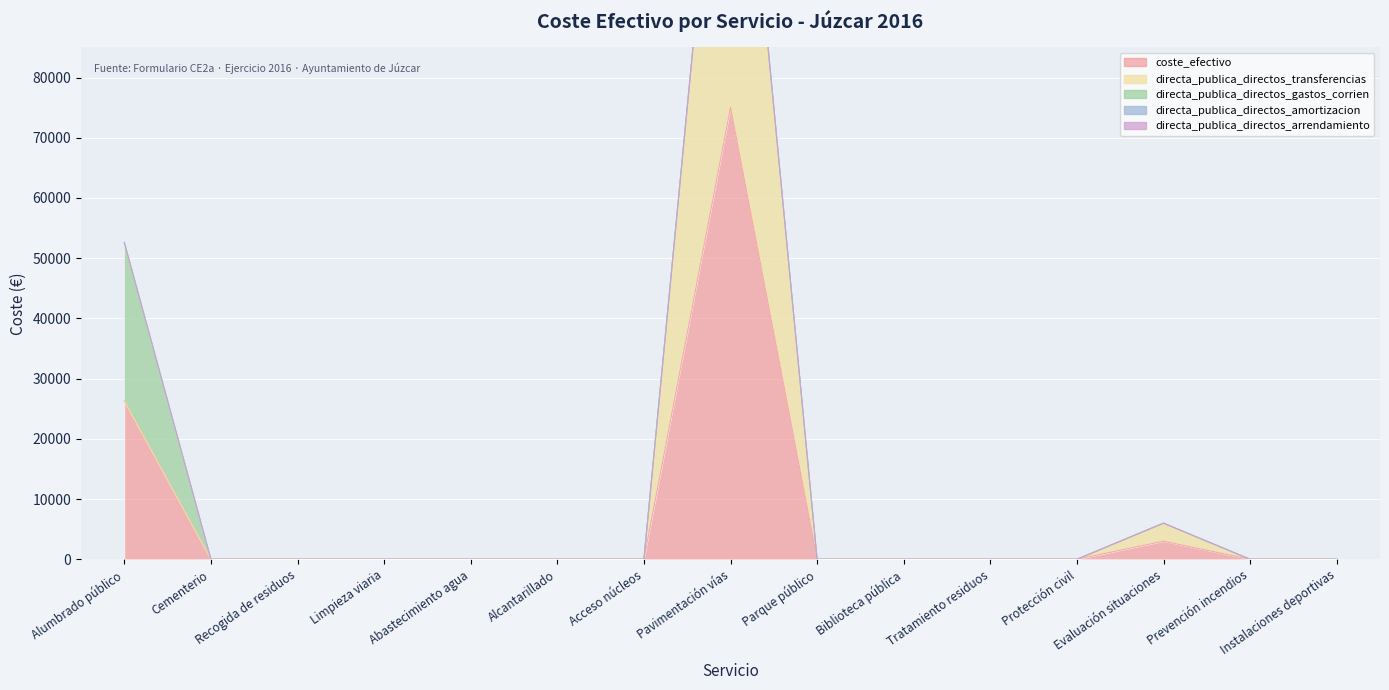

True or false: directa_publica_directos_amortizacion and coste_efectivo cross at least once.

False